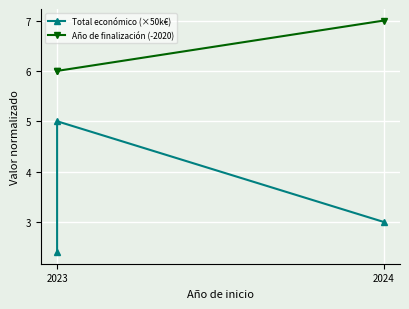

Rank the series at 2024 from highest to lowest value.

Año de finalización (-2020), Total económico (×50k€)